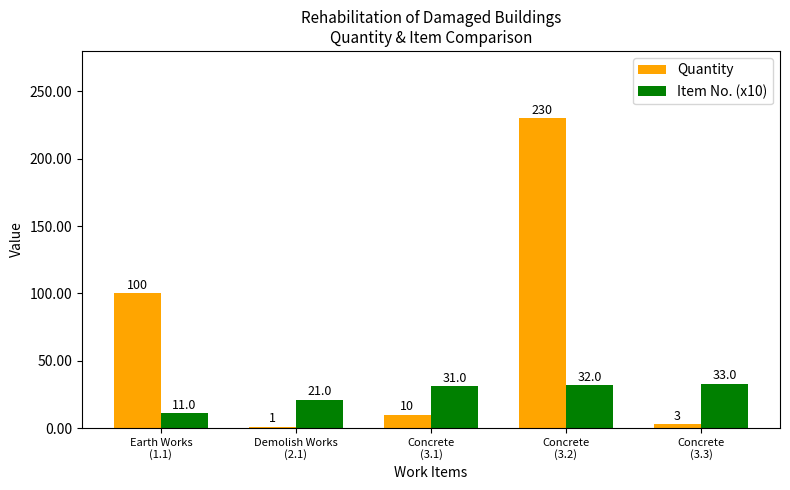

What is the maximum value for Item No. (x10)?

33